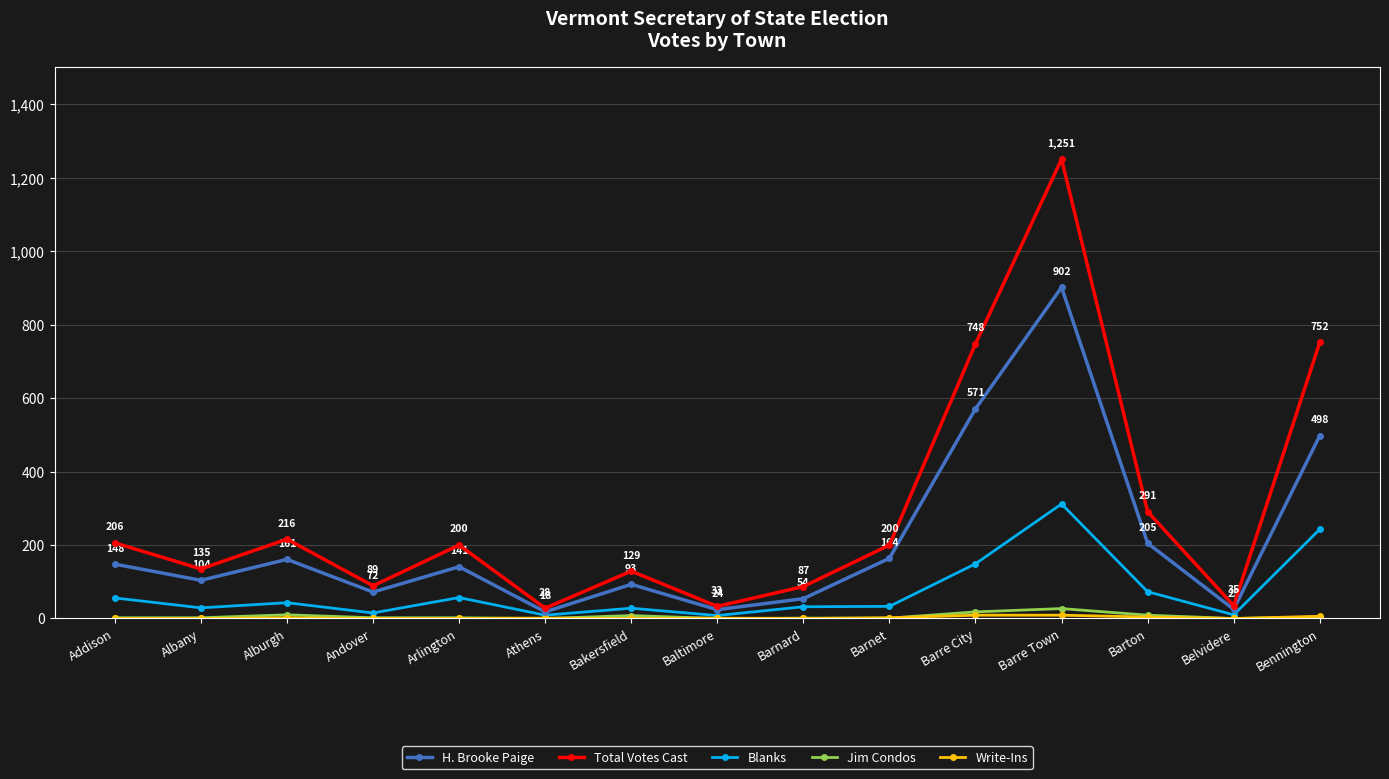

What is the difference between the maximum and minimum values in the Blanks series?

304